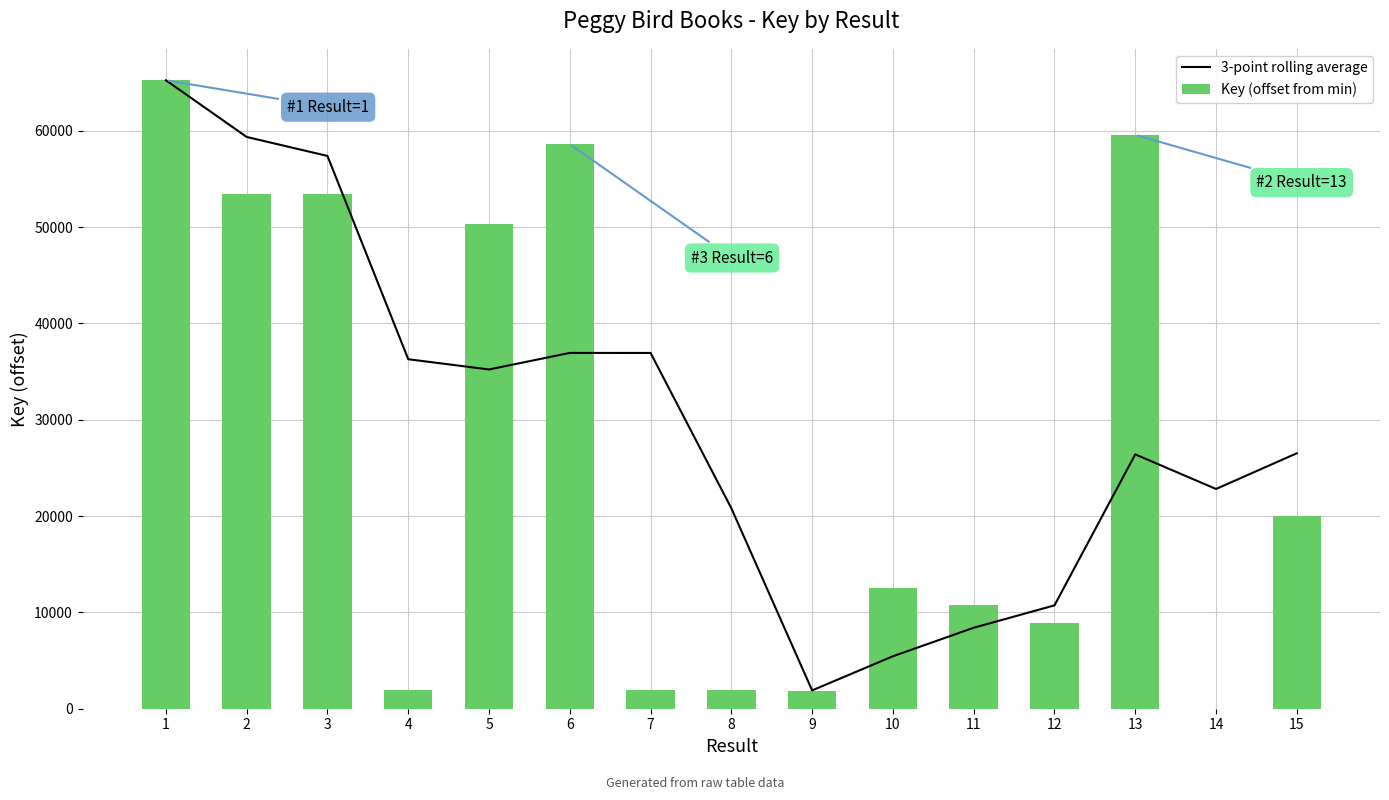

List the series in order of their peak value, highest first.

3-point rolling average, Key (offset from min)